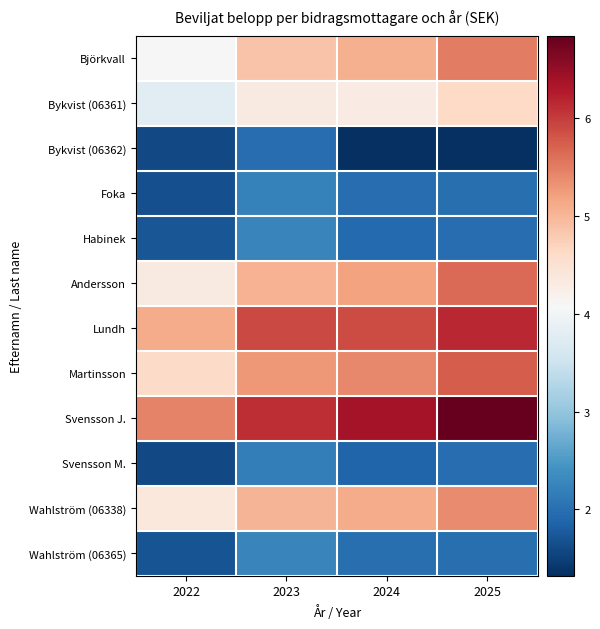

What is the minimum value shown in the chart?

1.3